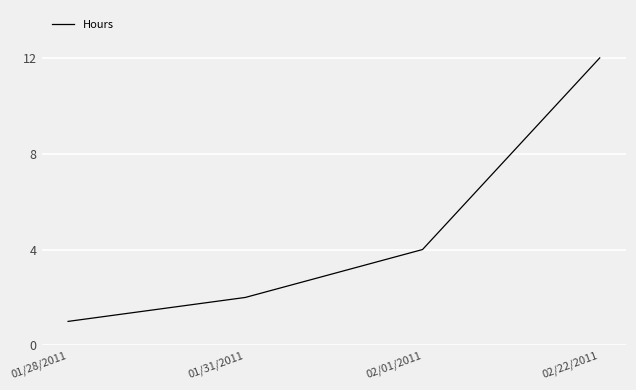

The value at 02/22/2011 is 12. True or false?

True